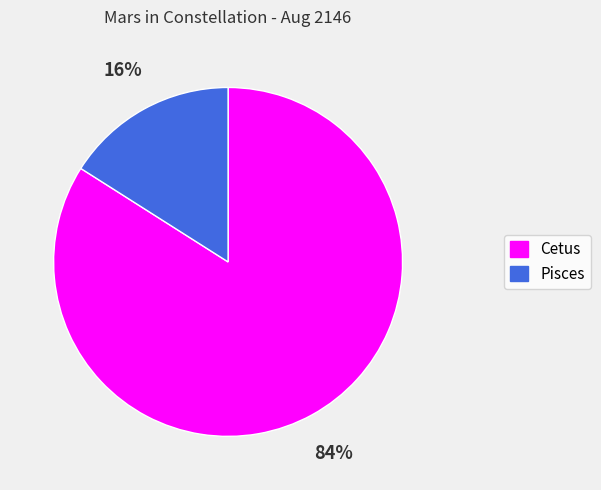

Count the number of slices in the pie.

2